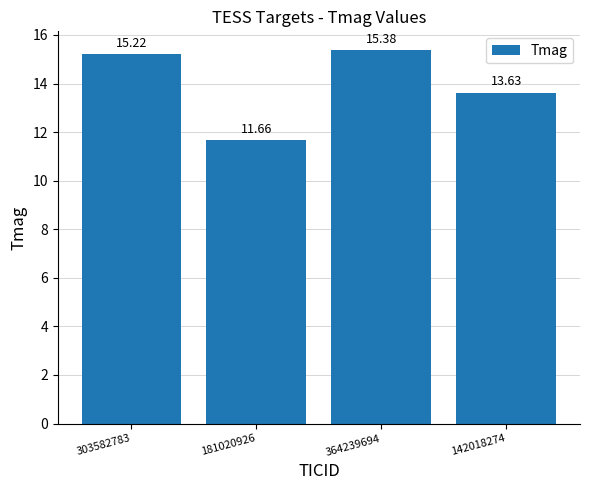

What is the sum of all values?

55.9